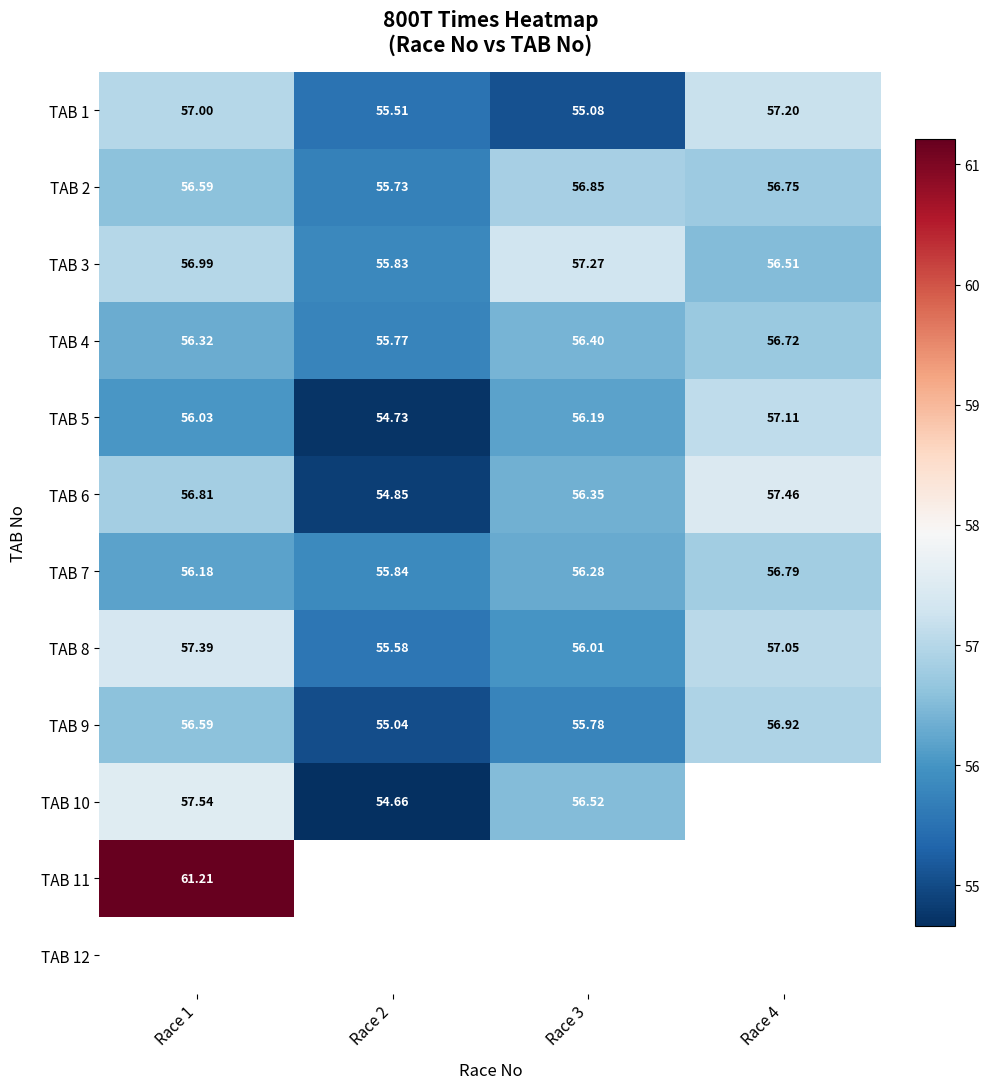

What is the sum of all TAB 9 values?

224.3